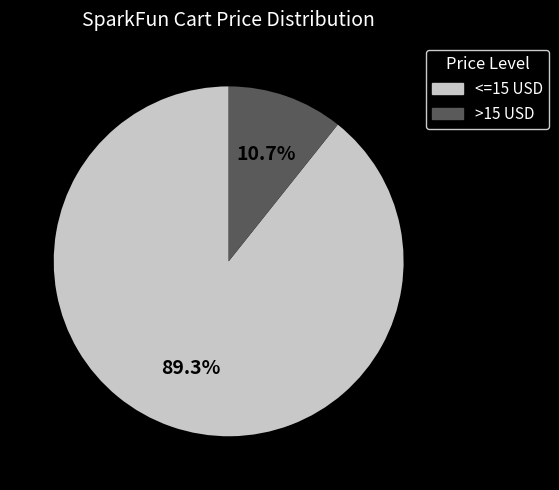

How many segments does this pie chart have?

2